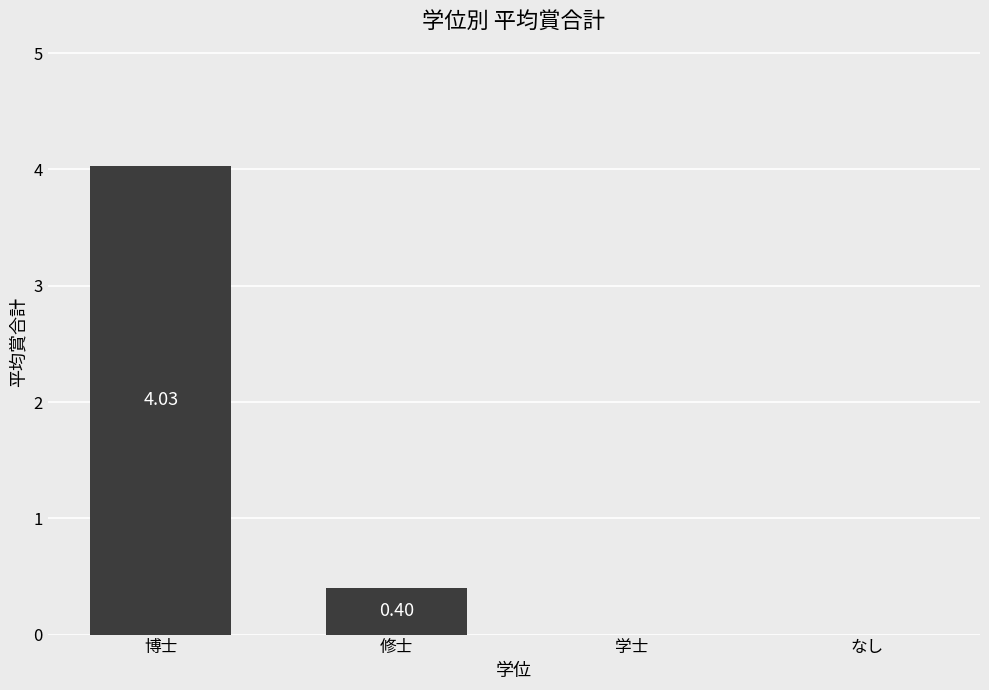

What is the sum of all values?

4.4